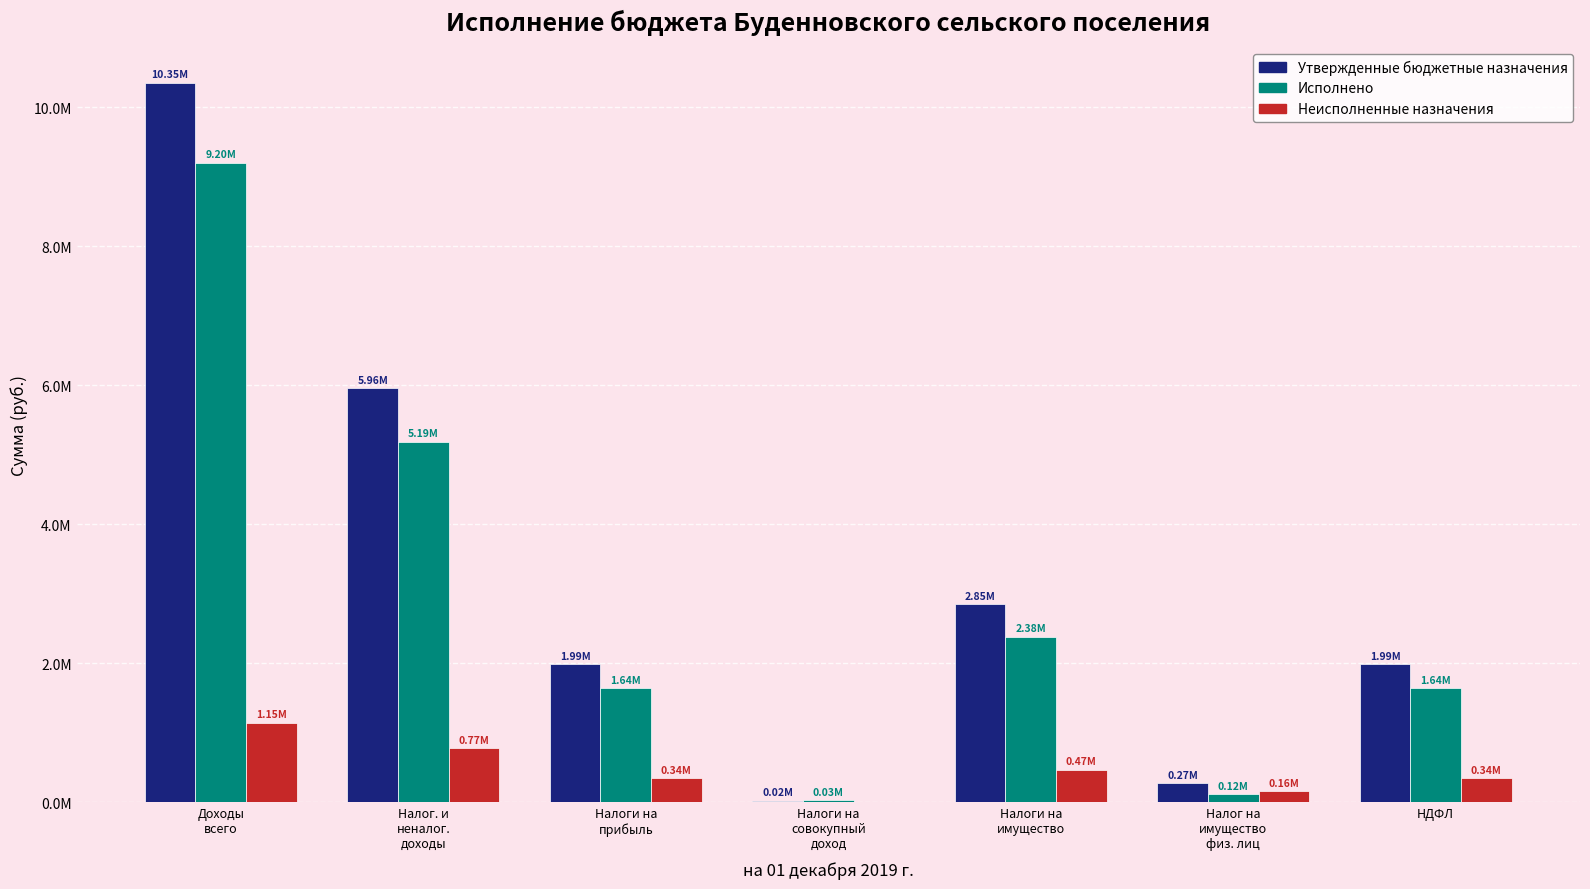

What position from the left is Налоги на
прибыль?

3